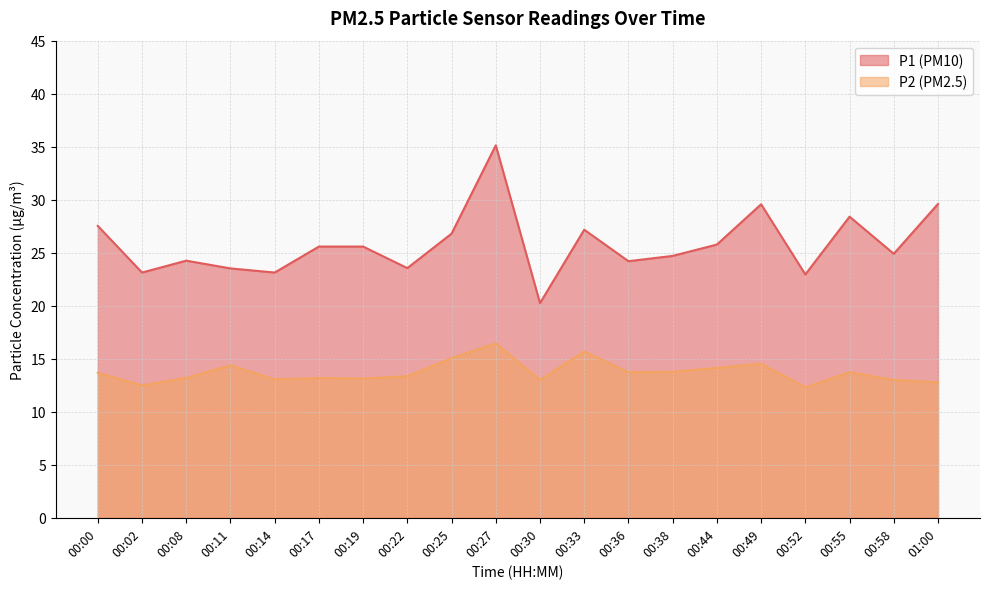

What is the value of the P2 point at the 12th from the left?

15.7